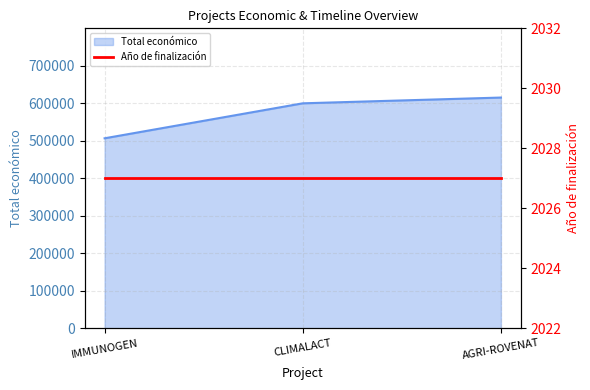

How many values are below 600000?

1